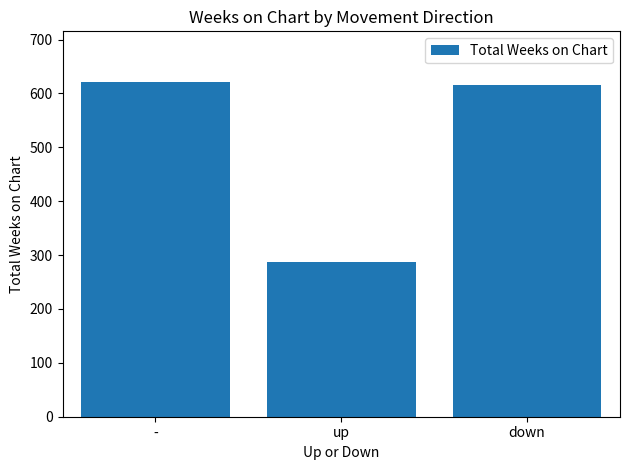

List the labels in order of value, smallest first.

up, down, -